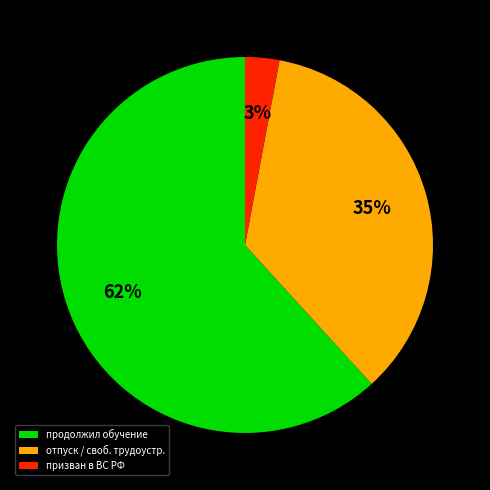

Is it true that отпуск / своб. трудоустр. is 35% of the pie?

True